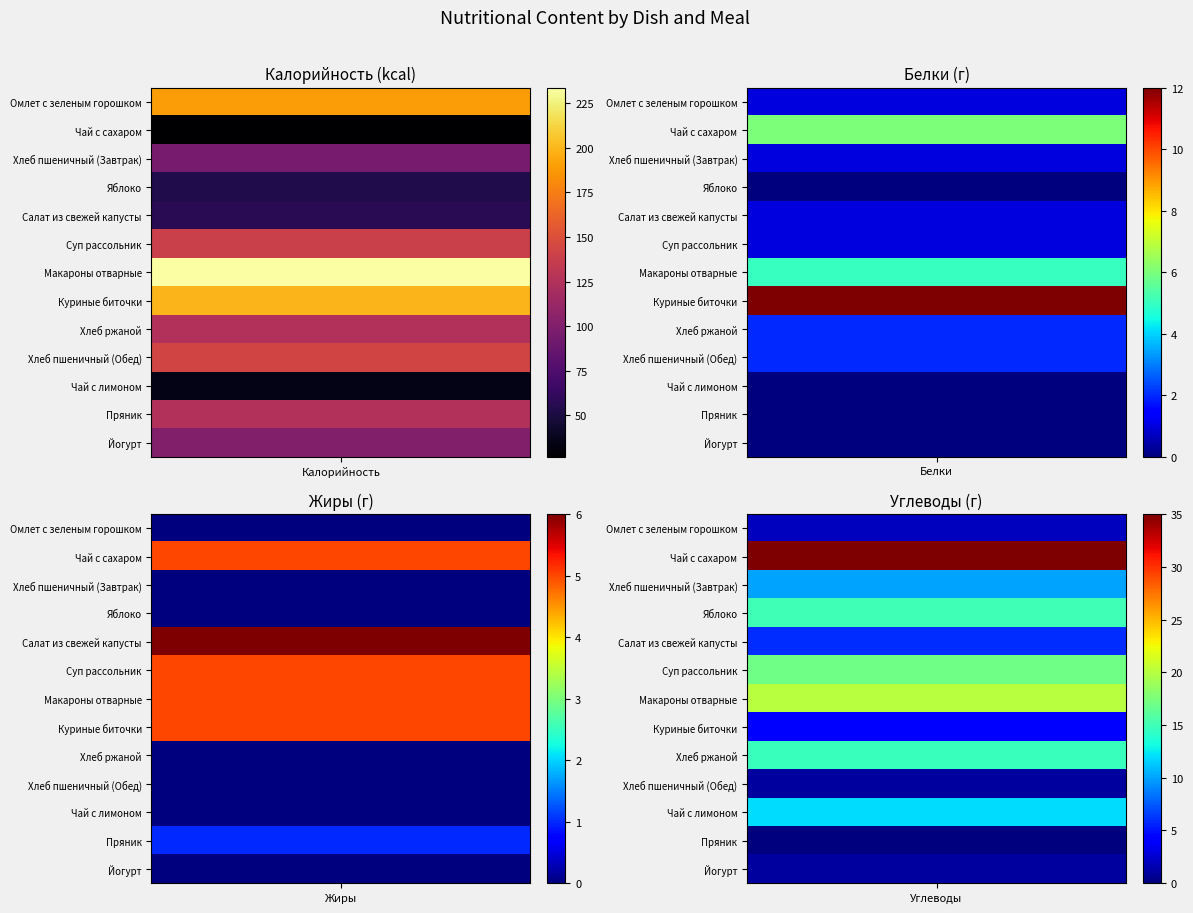

What is the average value of the Пряник series?

31.5